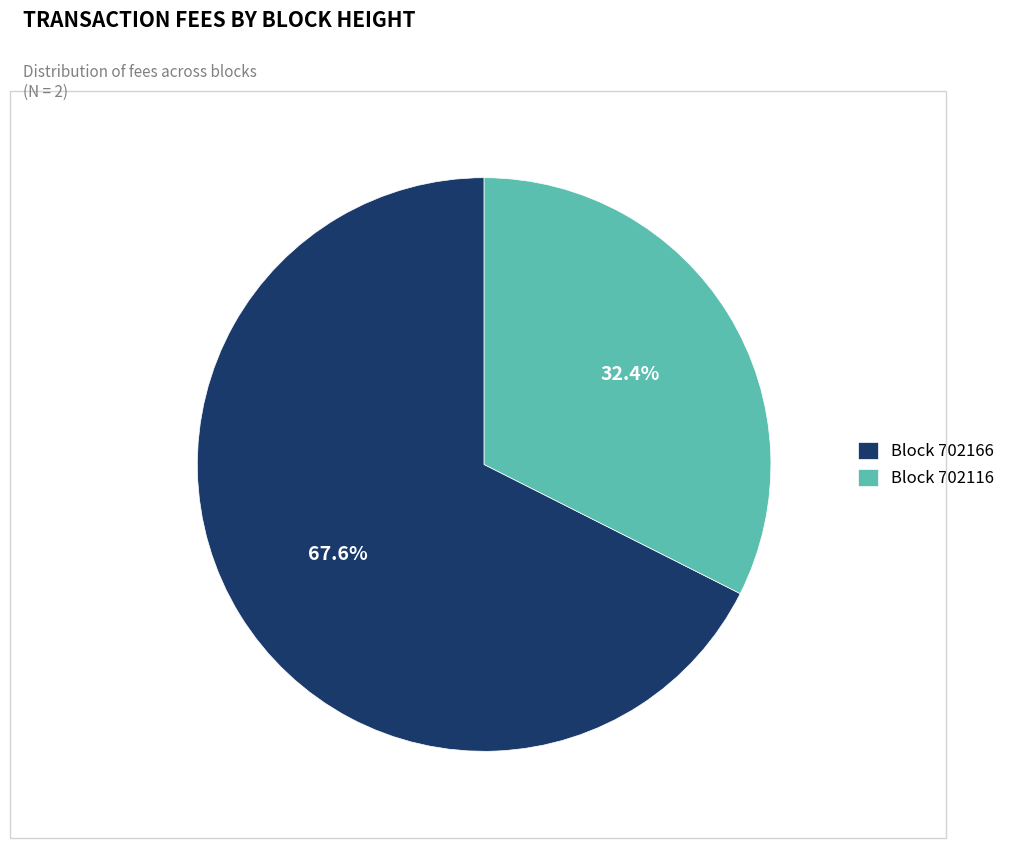

Rank the categories by value from highest to lowest.

Block 702166, Block 702116